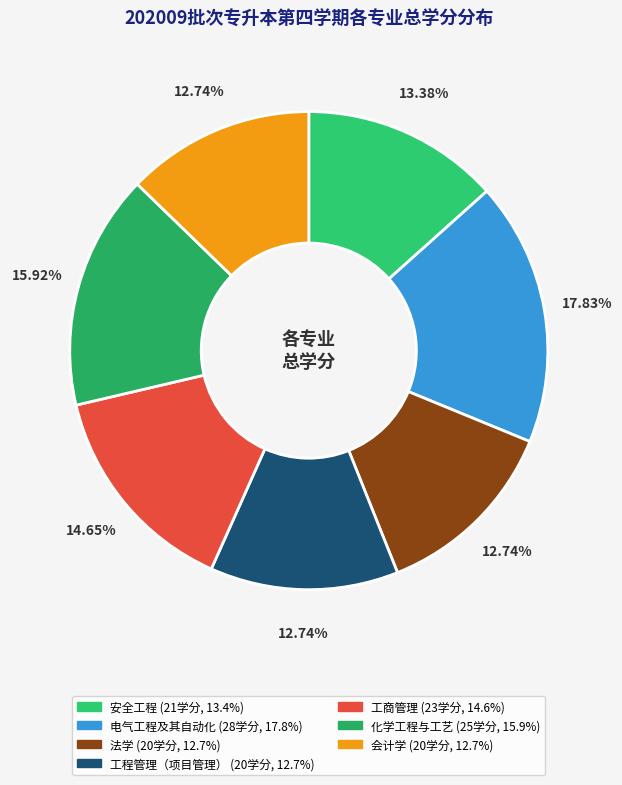

Approximately how many times larger is the value at 安全工程 compared to 电气工程及其自动化?

0.8